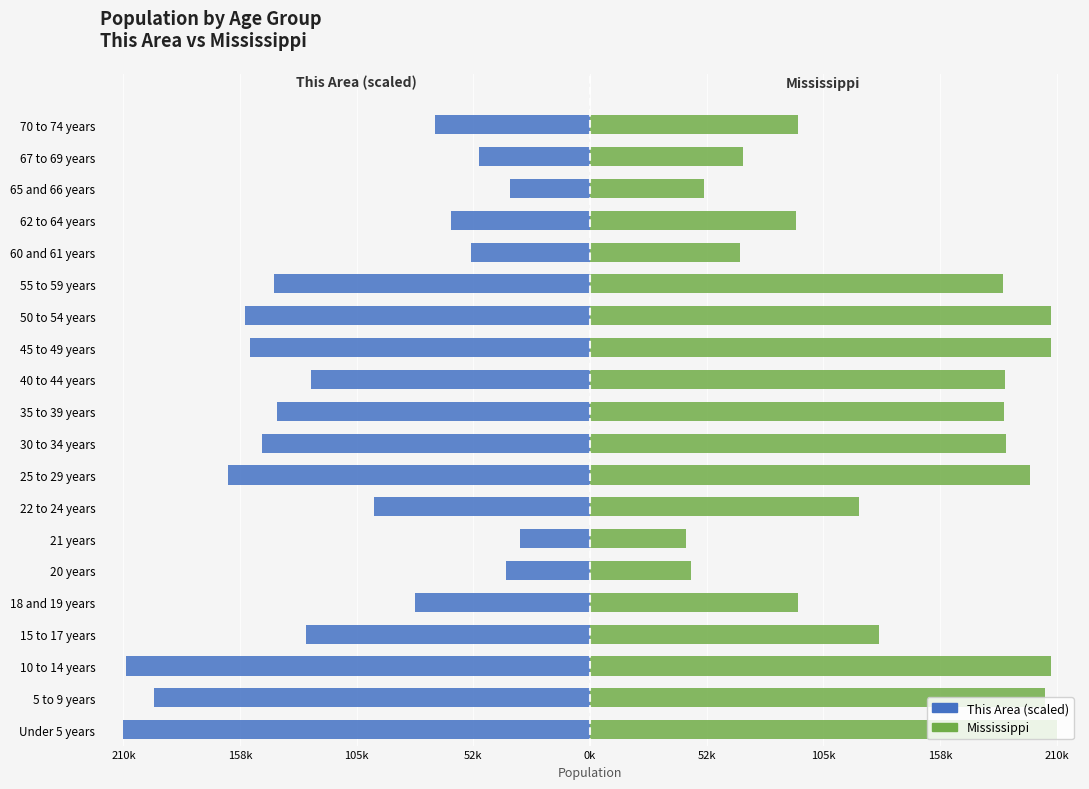

At how many categories does at least one series exceed 153610?

10